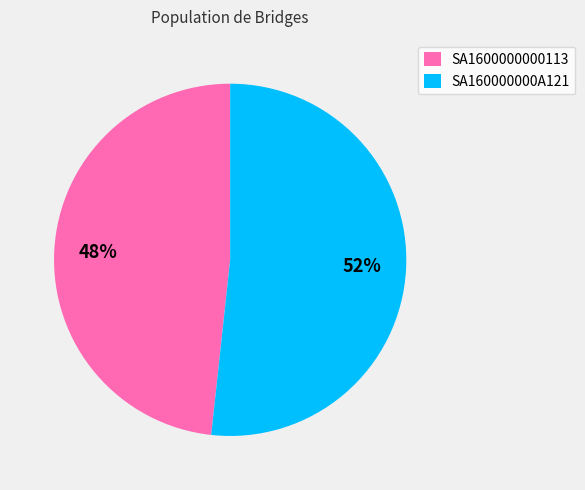

What is the smallest slice in the pie chart?

SA1600000000113